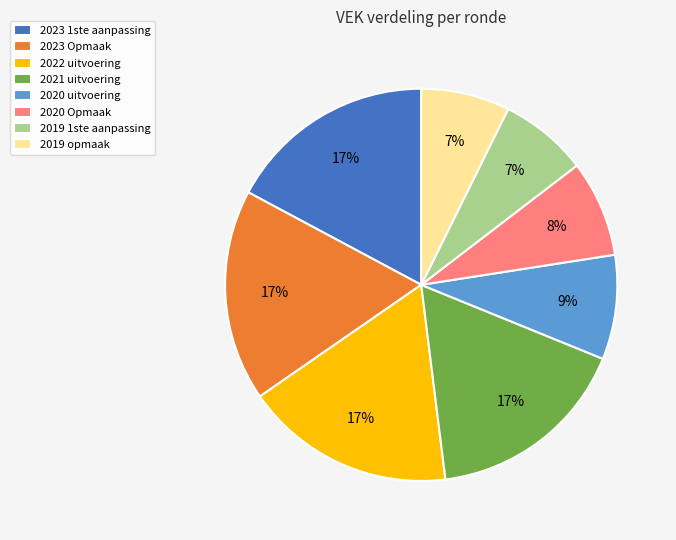

How many segments does this pie chart have?

8